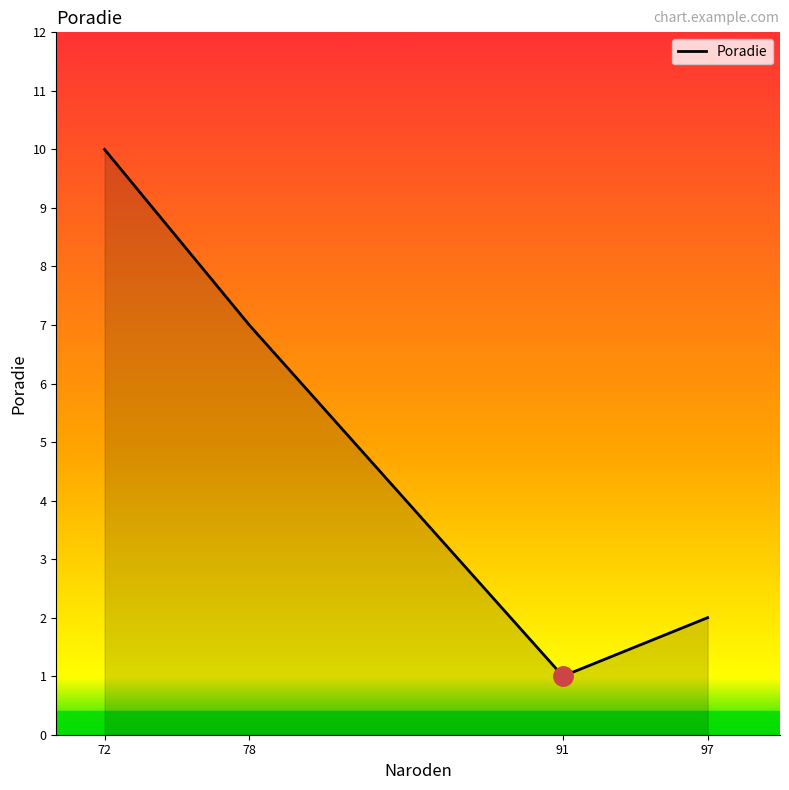

Count the number of categories in the chart.

4